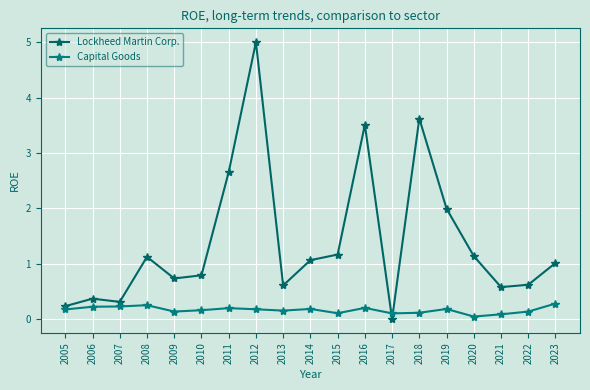

After their last crossing, which series has the higher values: Lockheed Martin Corp. or Capital Goods?

Lockheed Martin Corp.